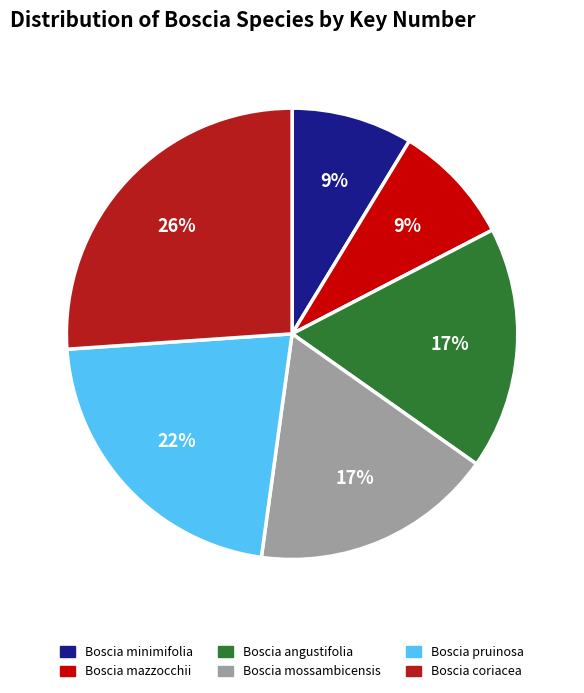

What is the ratio of the value at Boscia mazzocchii to the value at Boscia pruinosa?

0.4